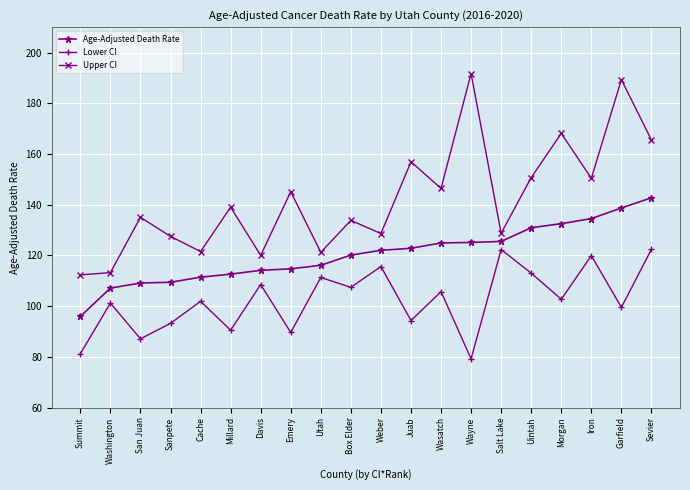

What is the spread (max minus min) of values at Sevier?

43.1